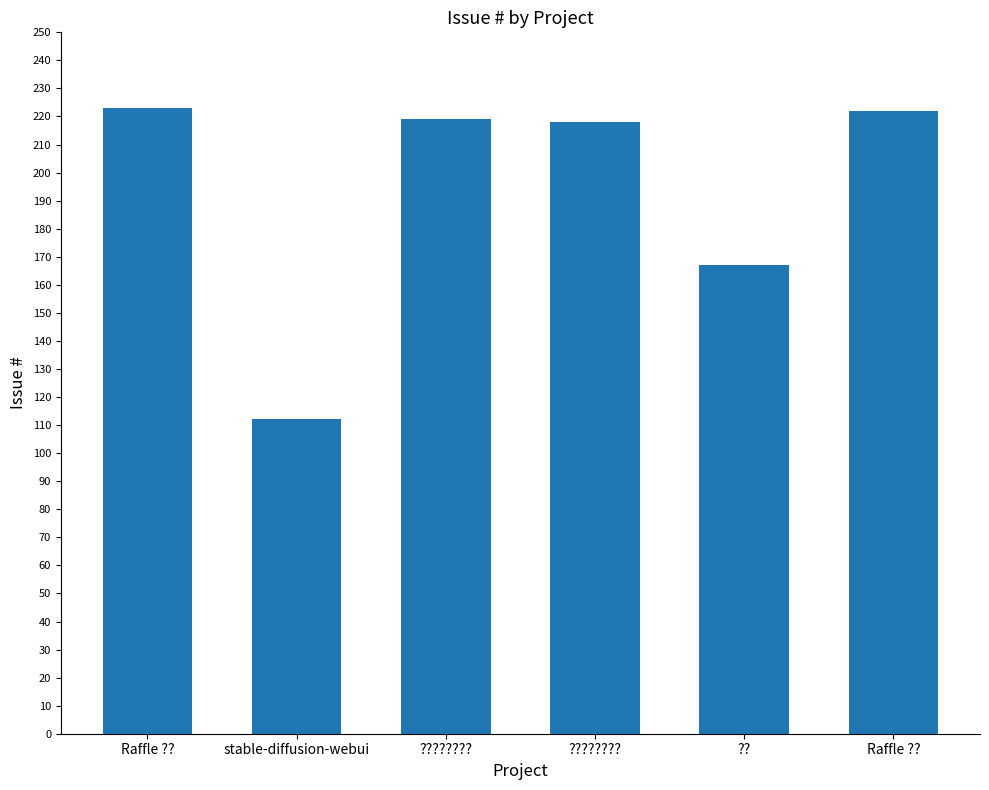

Count the number of categories in the chart.

6